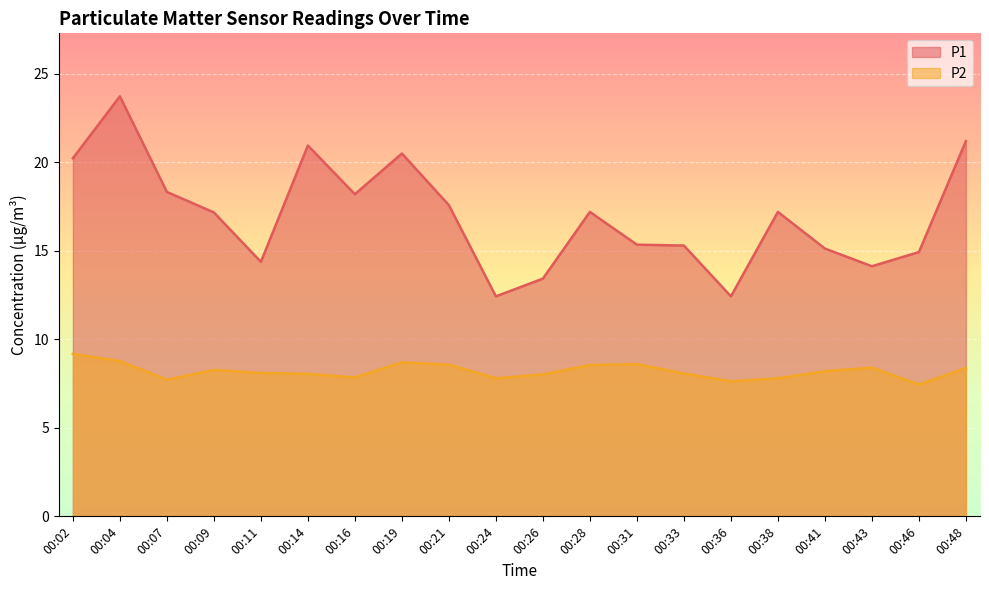

Which series has the widest spread of values?

P1